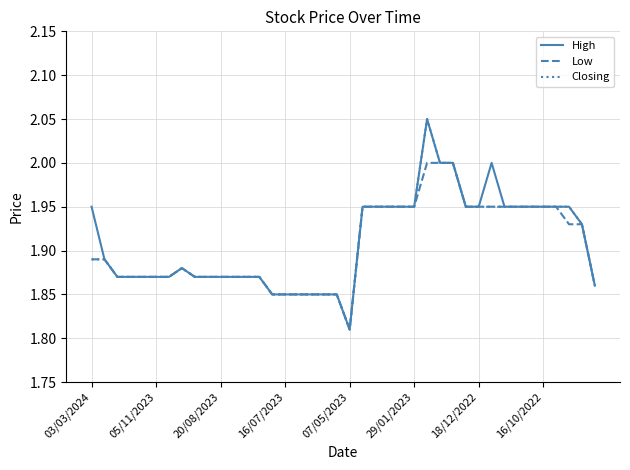

Count the number of categories in the chart.

40